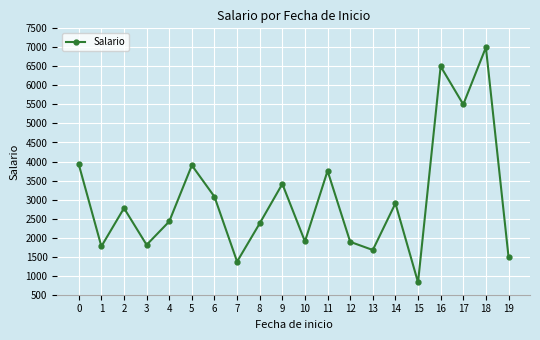

What is the change in value from 4 to 14?

+475